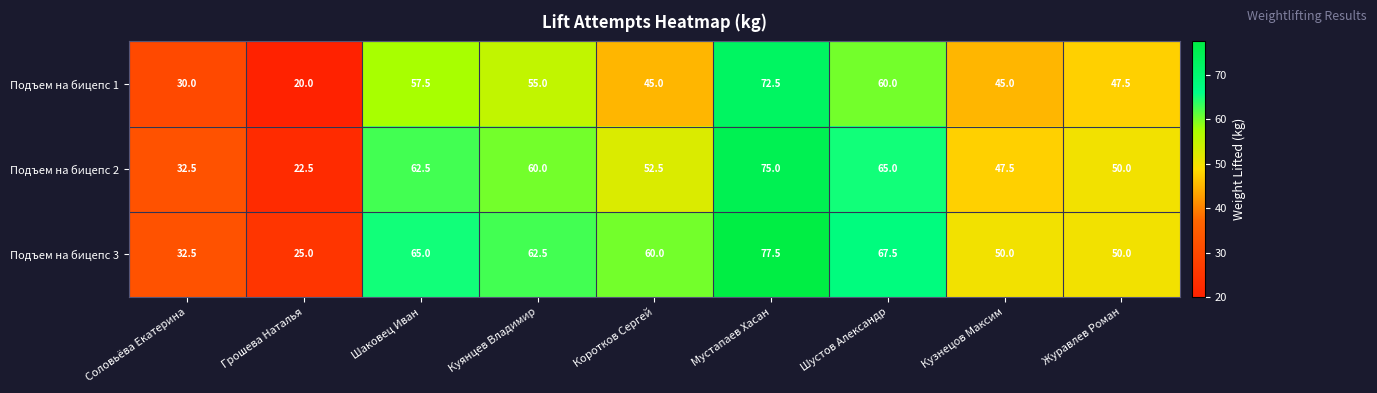

At how many categories does at least one series exceed 39?

7